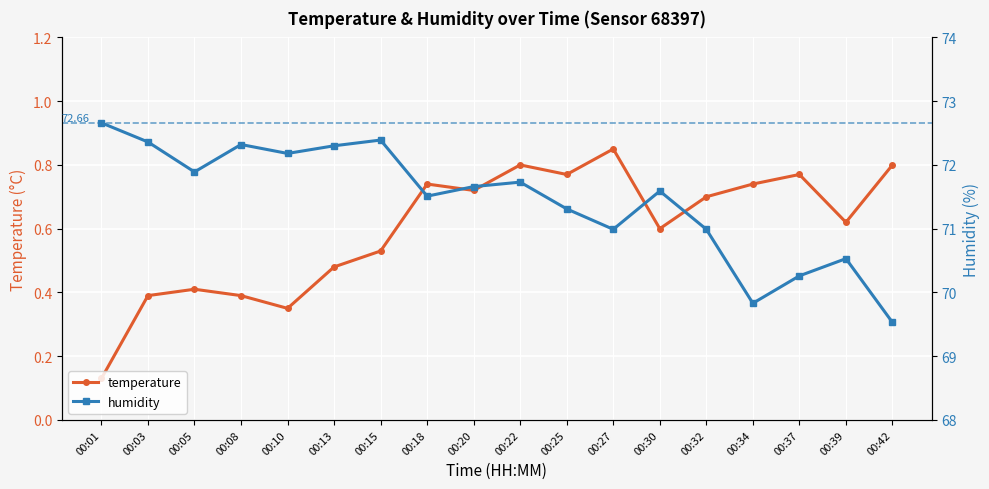

Does the chart display data point markers on the line(s)?

Yes